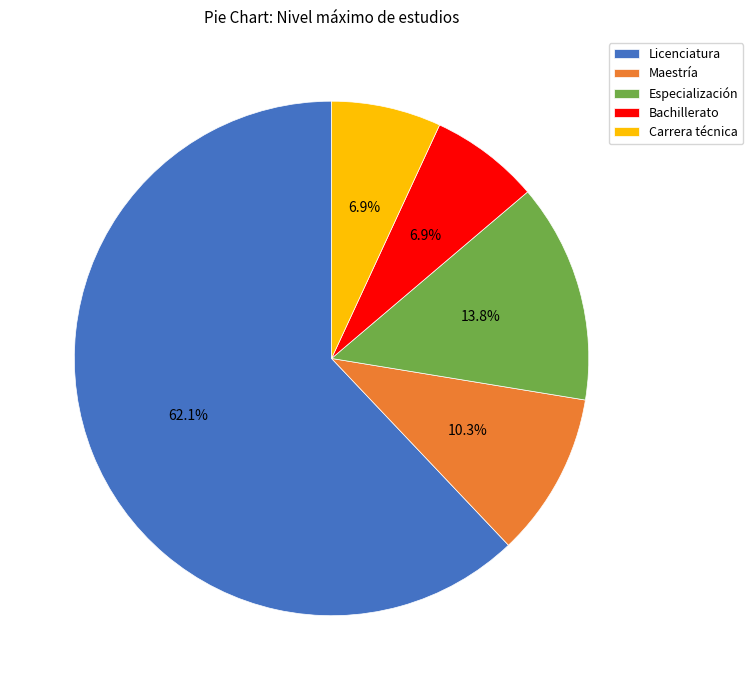

Which has a higher value, Maestría or Bachillerato?

Maestría